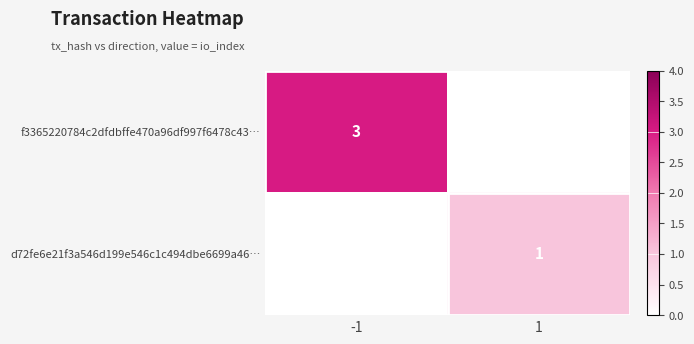

What is the highest value of the f3365220784c2dfdbffe470a96df997f6478c43… series?

3.0